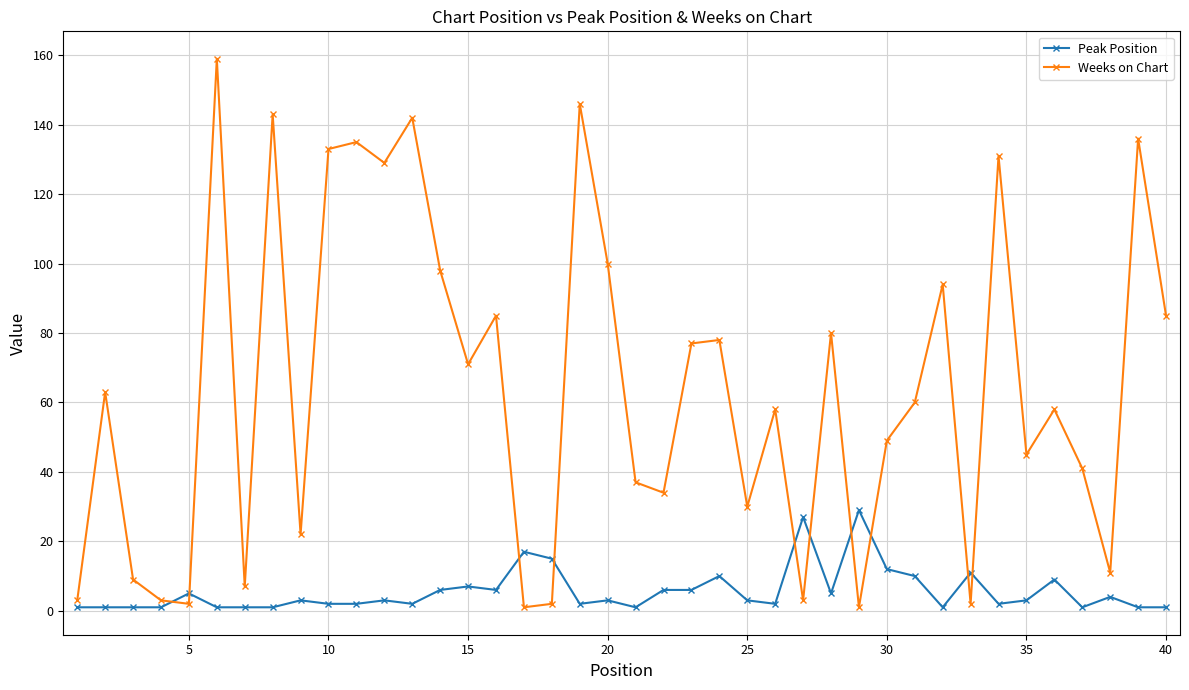

Does the chart display data point markers on the line(s)?

Yes